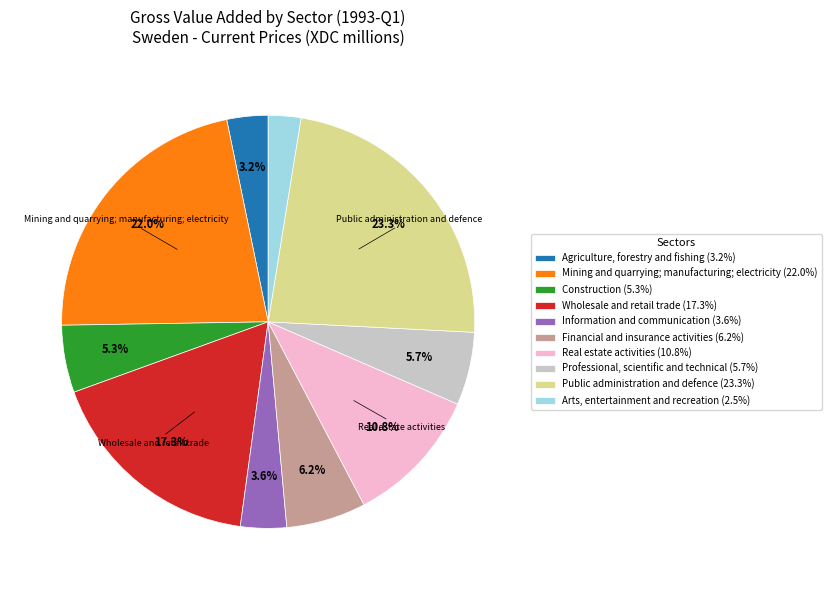

Approximately how many times larger is the value at Agriculture, forestry and fishing compared to Real estate activities?

0.3